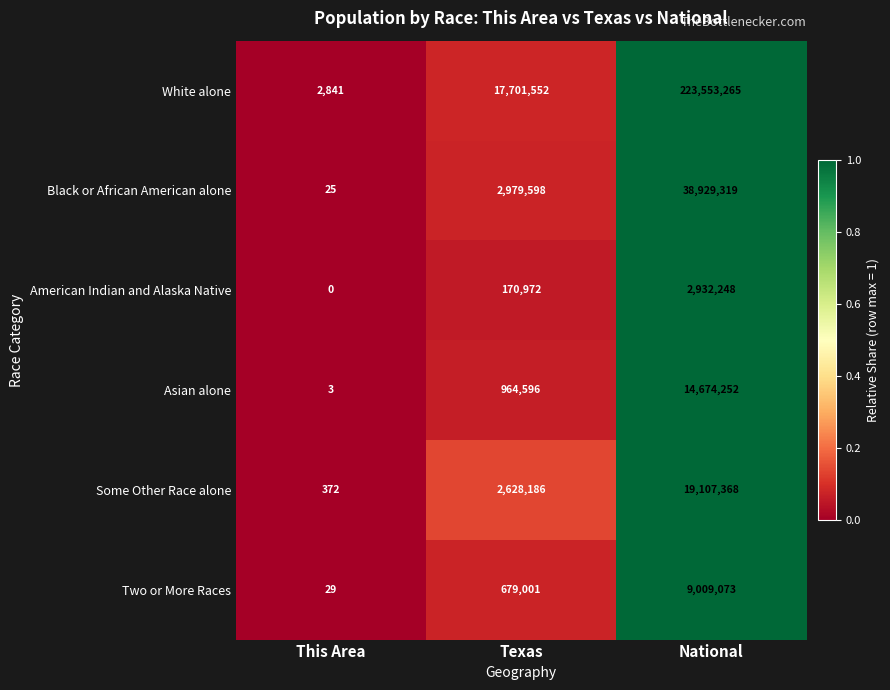

Which series has the largest range (max minus min)?

White alone